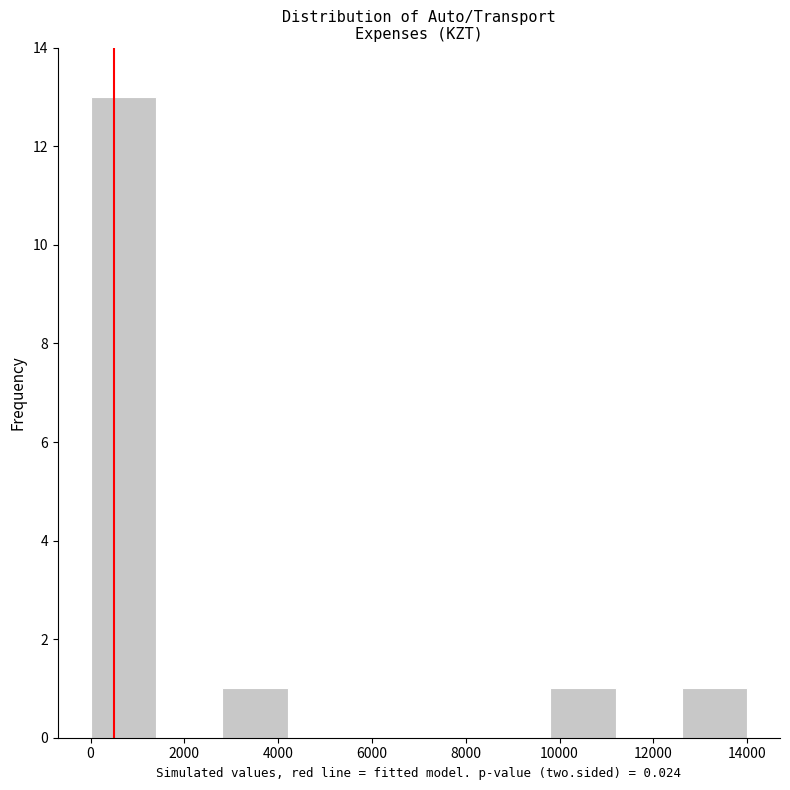

How tall is the bar that spans 0 to 1400 on the x-axis? The values are not printed on the chart, so give them approximately, as read against the axis.

13